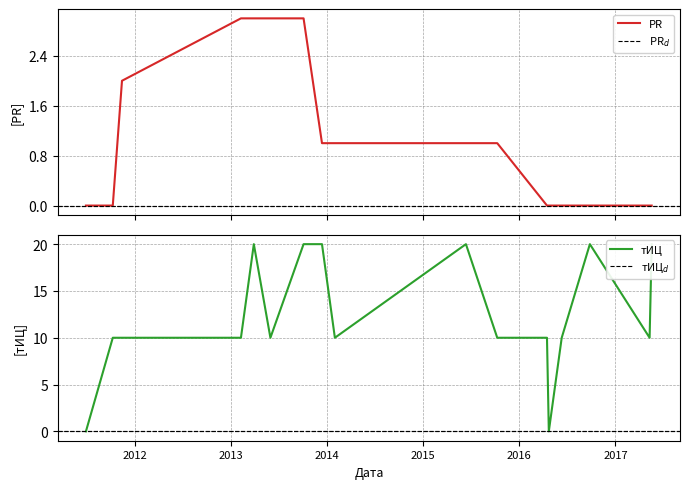

The value of PR at 2013-05-31 is 4. True or false?

False